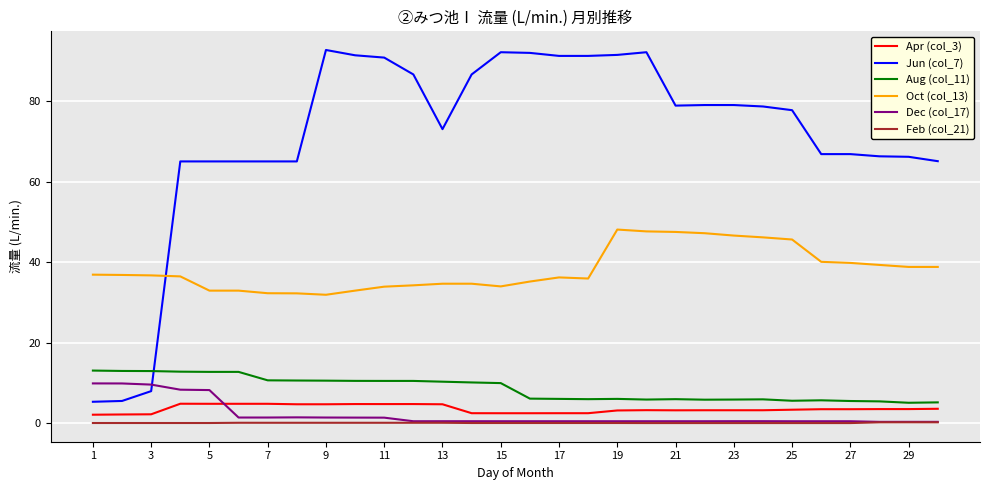

True or false: Oct (col_13) and Aug (col_11) intersect in this chart.

False